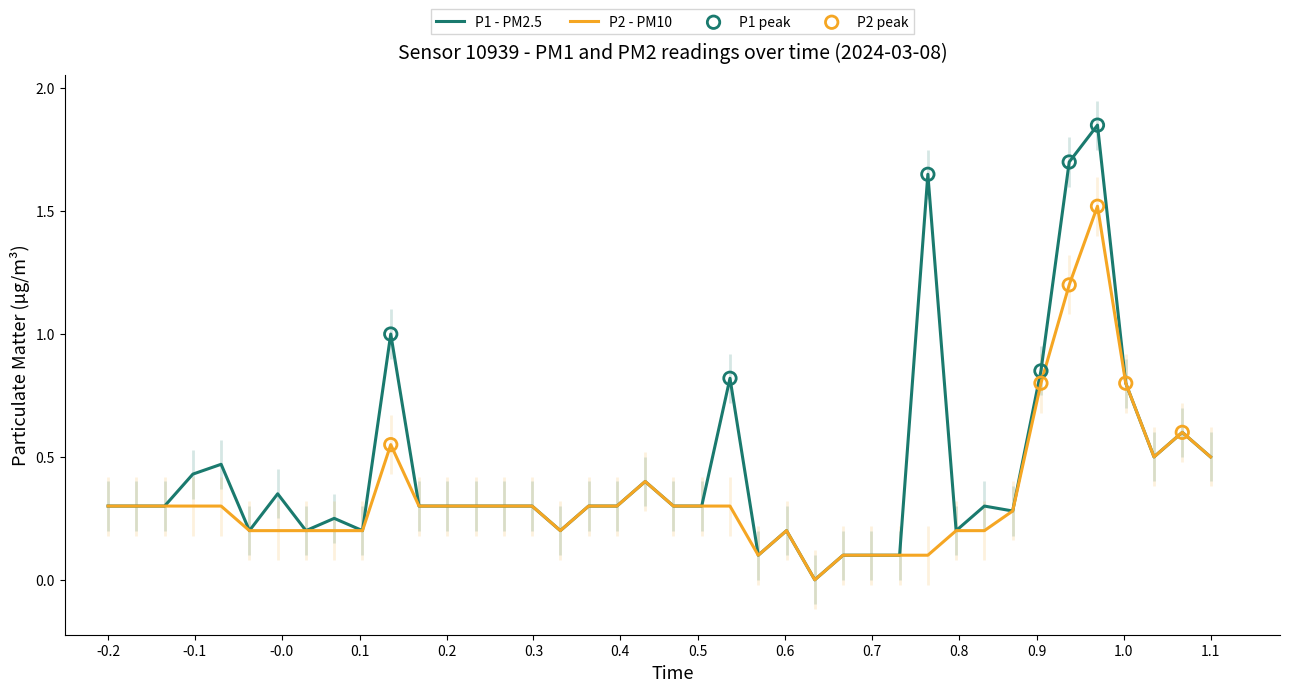

What is the maximum value for P2 - PM10?

1.5